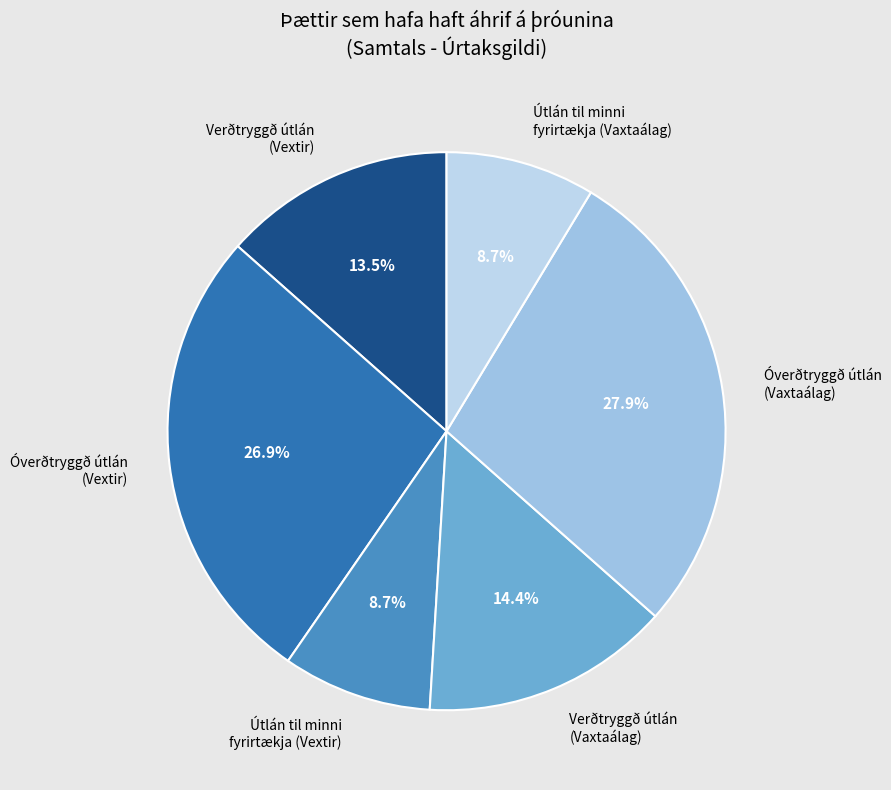

Which slice is the largest?

Óverðtryggð útlán (Vaxtaálag)